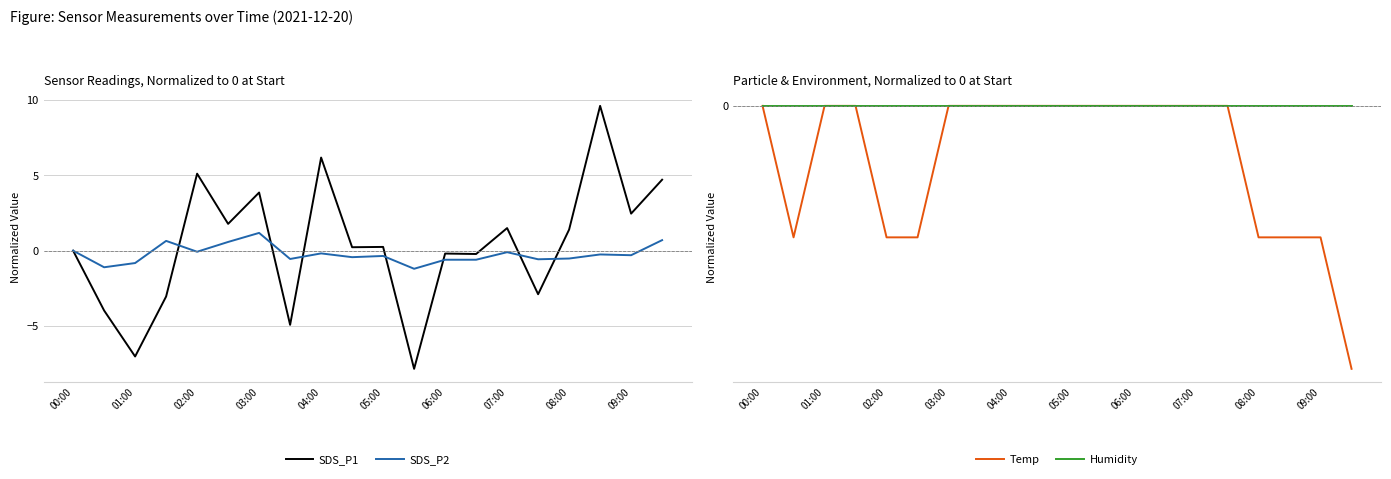

What is the highest value of the SDS_P1 series?

9.6